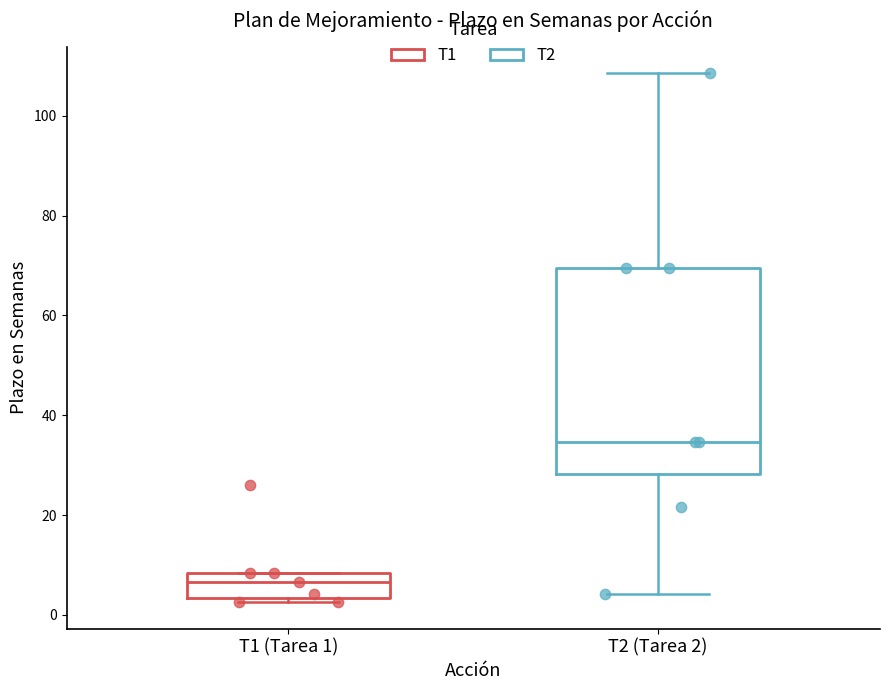

Reading left to right, read every box against the y-axis: the position of its median line, the range the box covers, and the ends of its whiskers. The values are not printed on the chart, so give them approximately, as read against the axis.

T1 (Tarea 1): median 6, box 4 to 8, whiskers 2 to 8
T2 (Tarea 2): median 34, box 28 to 70, whiskers 4 to 108